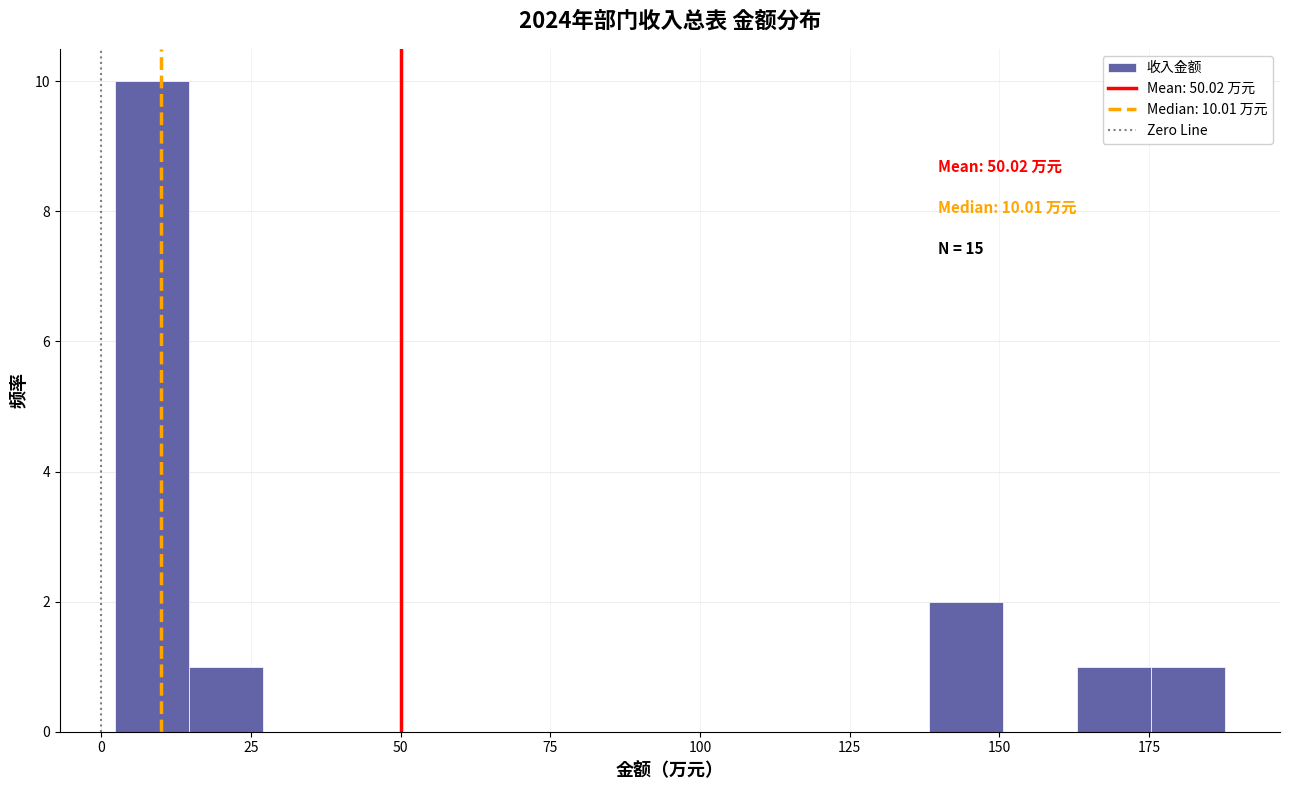

Read against the x-axis, roughly where is the centre of the tallest bar?

10